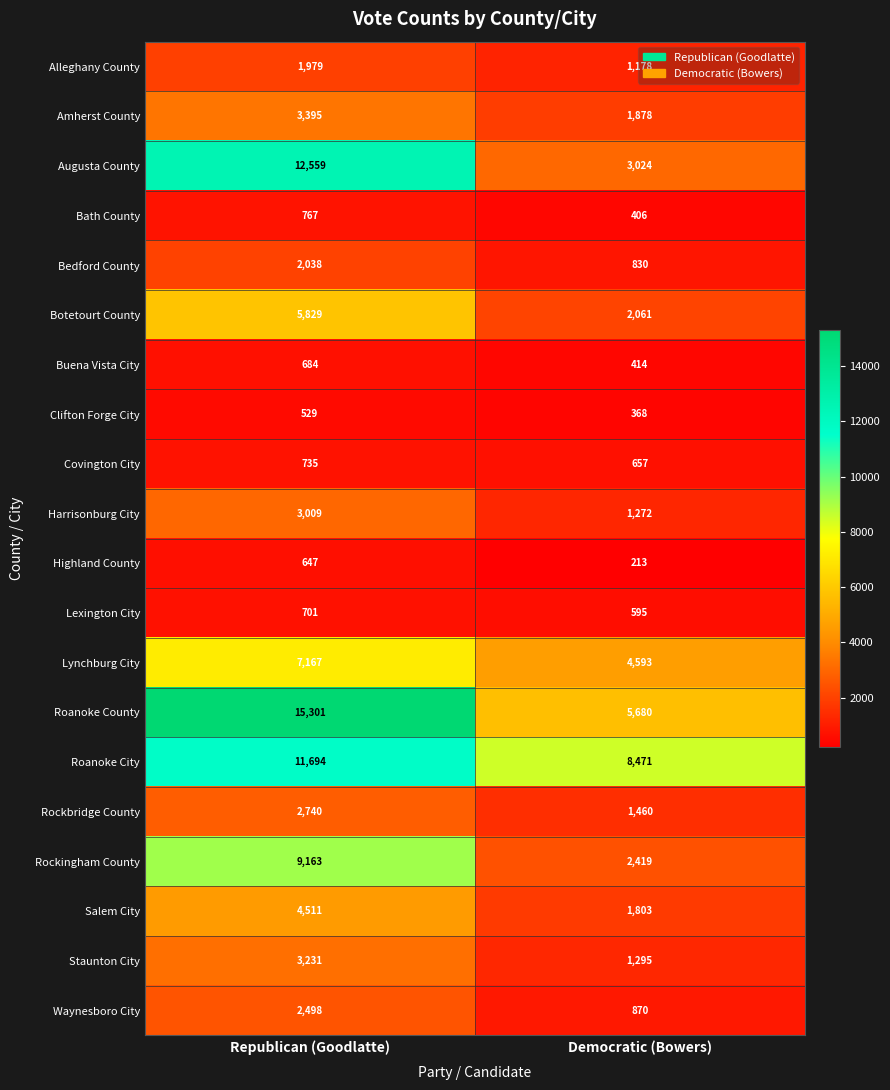

Between Republican (Goodlatte) and Democratic (Bowers), which series saw the biggest shift?

Roanoke County